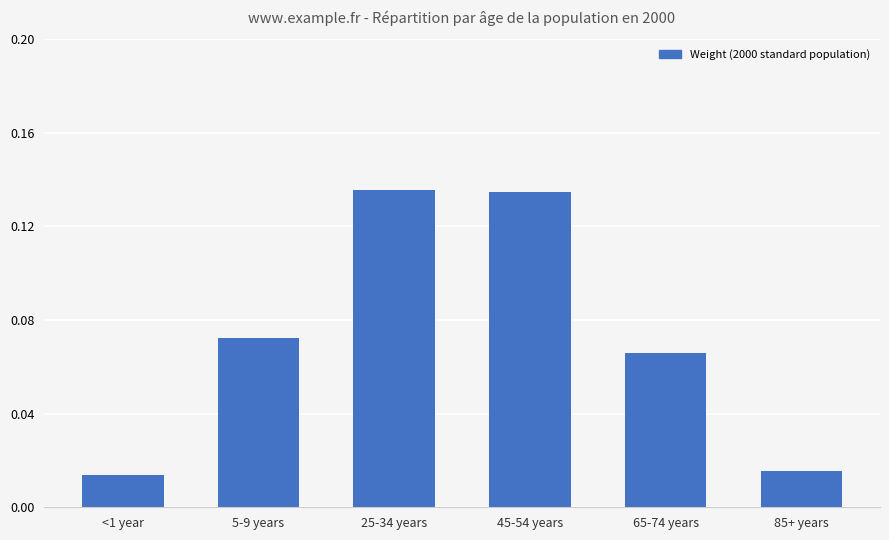

Count the values in the range 0 to 1.

6